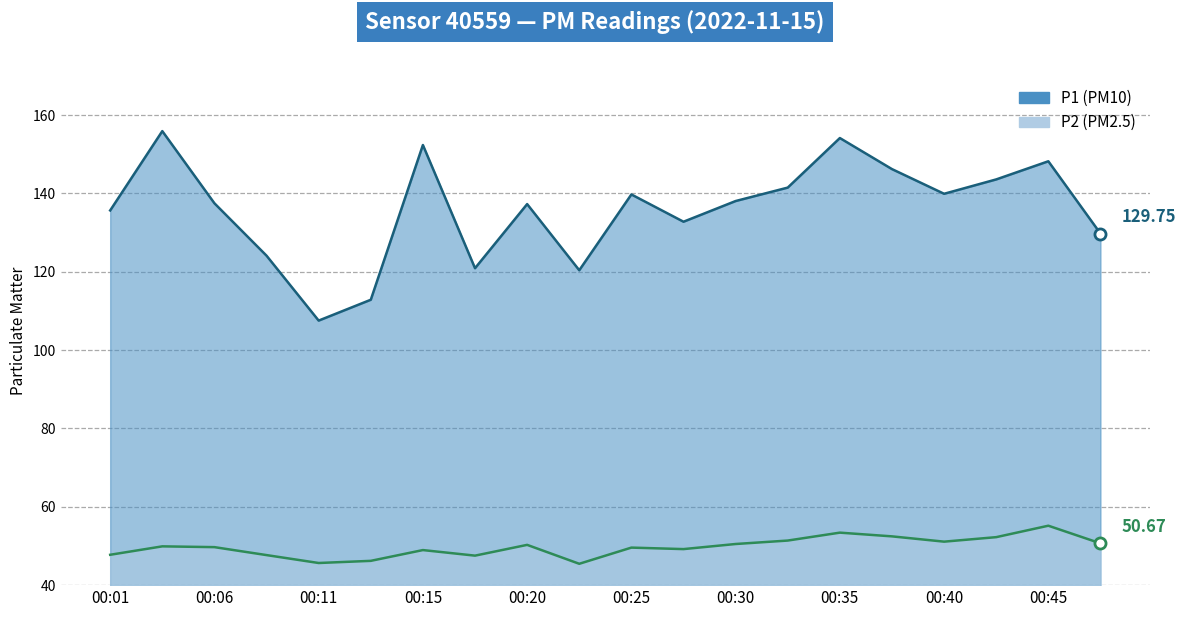

What is the smallest value displayed?

45.5